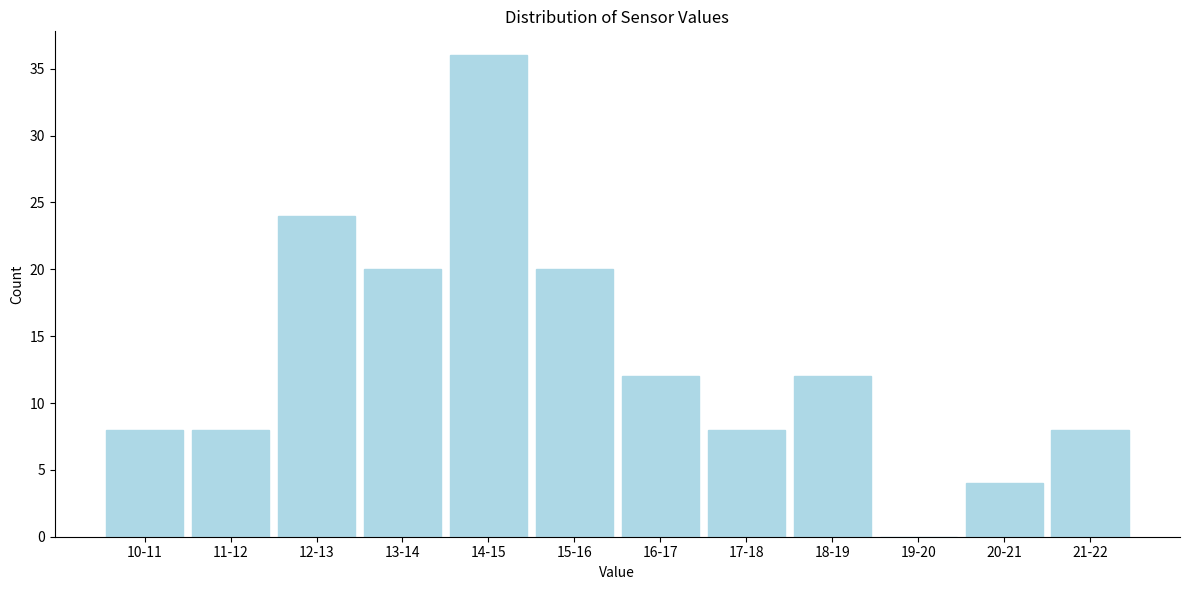

Reading right to left, what are all the values shown in this chart?

21-22=8	20-21=4	19-20=0	18-19=12	17-18=8	16-17=12	15-16=20	14-15=36	13-14=20	12-13=24	11-12=8	10-11=8